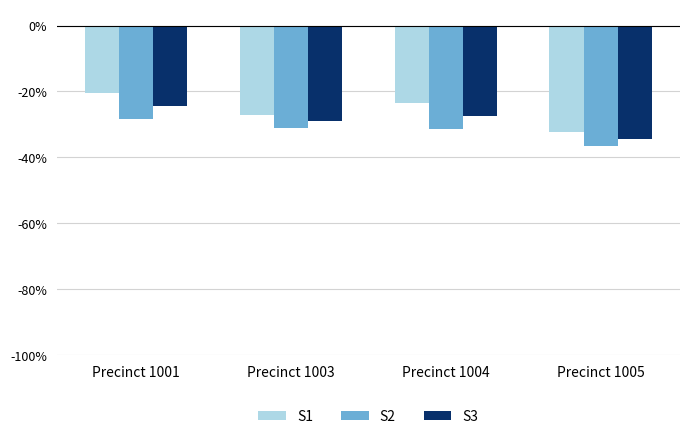

How many distinct data groups are displayed?

3